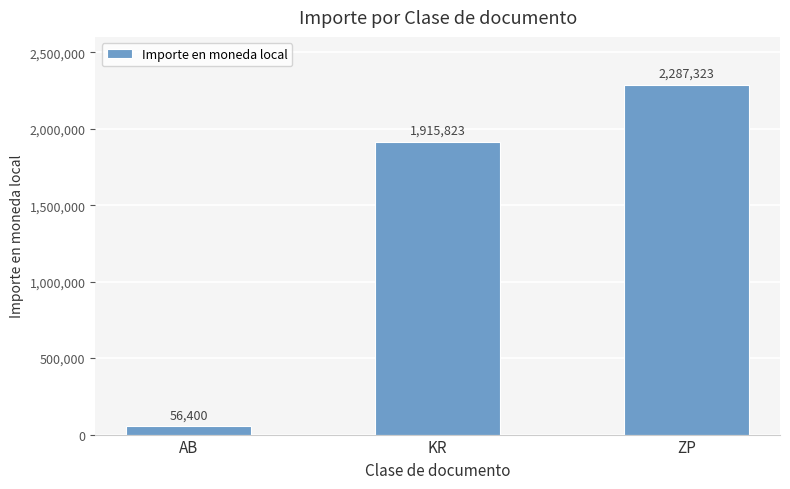

Where is the data nearest to the value 1171861?

KR